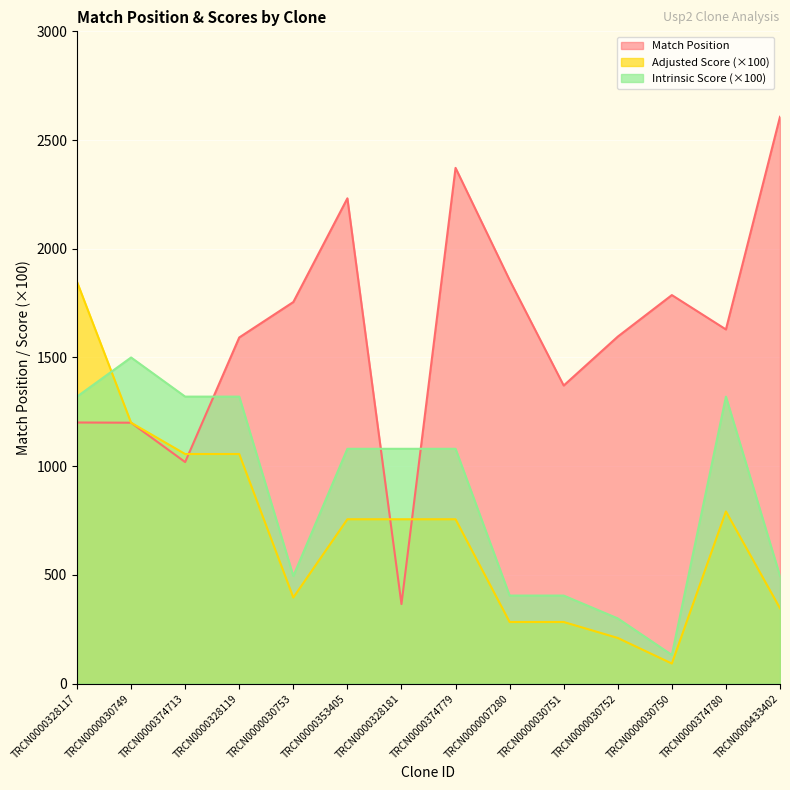

Where is the first local maximum for Match Position?

TRCN0000353405